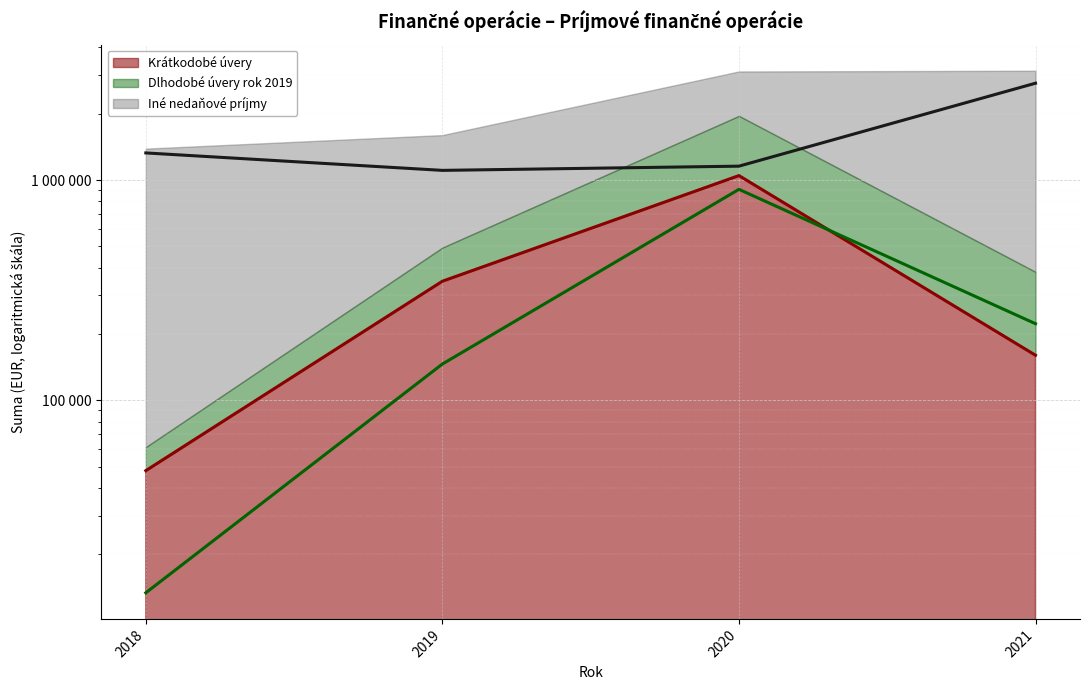

How many values in the Krátkodobé úvery (línia) series exceed 347415?

1